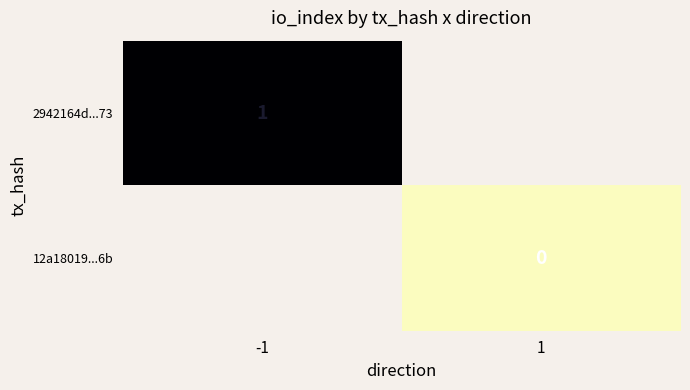

Is the value of 12a18019...6b at 1 greater than the value of 2942164d...73 at -1?

No